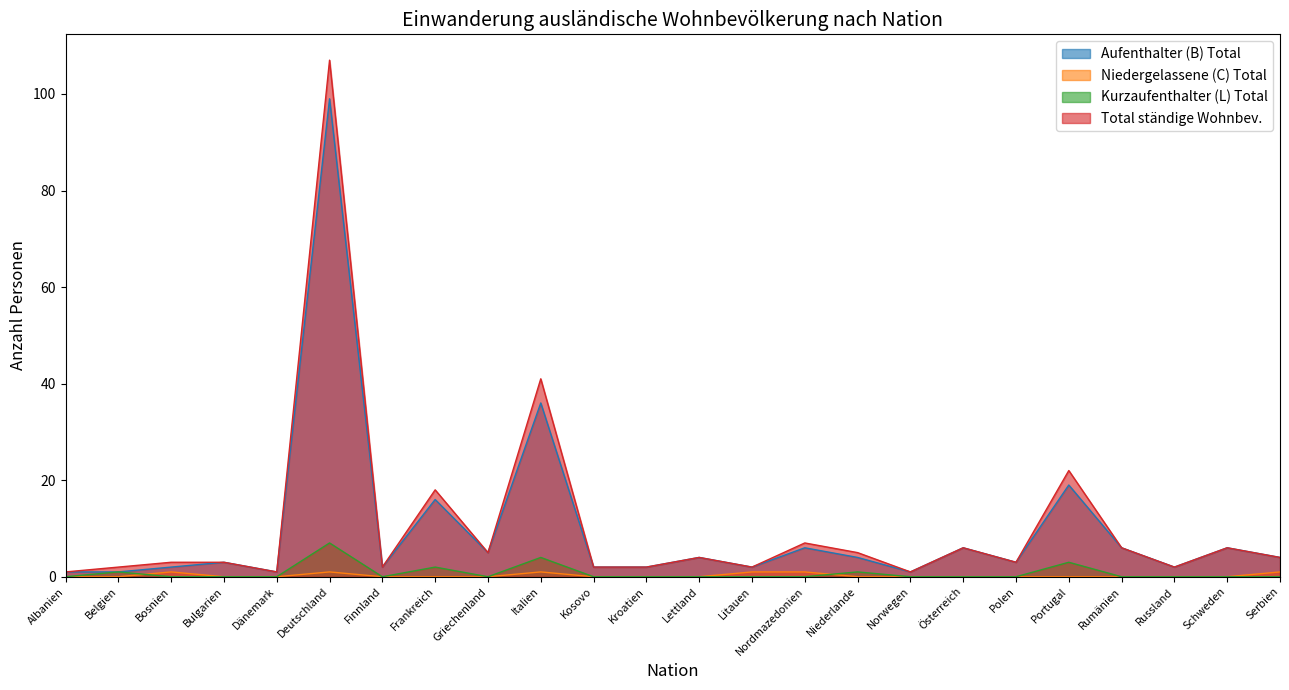

Reading left to right, extract all data points from this chart.

Aufenthalter (B) Total: Albanien=1	Belgien=1	Bosnien=2	Bulgarien=3	Dänemark=1	Deutschland=99	Finnland=2	Frankreich=16	Griechenland=5	Italien=36	Kosovo=2	Kroatien=2	Lettland=4	Litauen=2	Nordmazedonien=6	Niederlande=4	Norwegen=1	Österreich=6	Polen=3	Portugal=19	Rumänien=6	Russland=2	Schweden=6	Serbien=4
Niedergelassene (C) Total: Albanien=0	Belgien=0	Bosnien=1	Bulgarien=0	Dänemark=0	Deutschland=1	Finnland=0	Frankreich=0	Griechenland=0	Italien=1	Kosovo=0	Kroatien=0	Lettland=0	Litauen=1	Nordmazedonien=1	Niederlande=0	Norwegen=0	Österreich=0	Polen=0	Portugal=0	Rumänien=0	Russland=0	Schweden=0	Serbien=1
Kurzaufenthalter (L) Total: Albanien=0	Belgien=1	Bosnien=0	Bulgarien=0	Dänemark=0	Deutschland=7	Finnland=0	Frankreich=2	Griechenland=0	Italien=4	Kosovo=0	Kroatien=0	Lettland=0	Litauen=0	Nordmazedonien=0	Niederlande=1	Norwegen=0	Österreich=0	Polen=0	Portugal=3	Rumänien=0	Russland=0	Schweden=0	Serbien=0
Total ständige Wohnbev.: Albanien=1	Belgien=2	Bosnien=3	Bulgarien=3	Dänemark=1	Deutschland=107	Finnland=2	Frankreich=18	Griechenland=5	Italien=41	Kosovo=2	Kroatien=2	Lettland=4	Litauen=2	Nordmazedonien=7	Niederlande=5	Norwegen=1	Österreich=6	Polen=3	Portugal=22	Rumänien=6	Russland=2	Schweden=6	Serbien=4